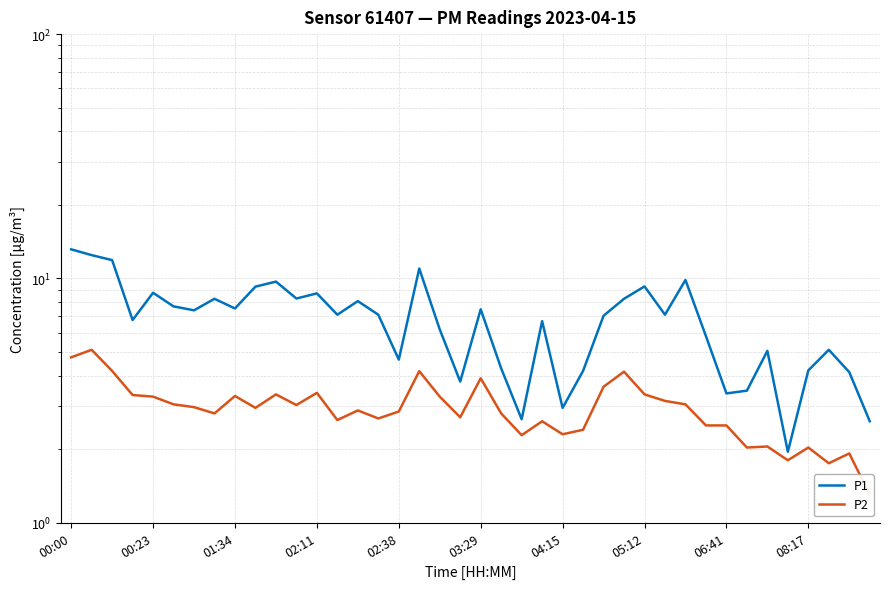

What is the value of the P2 point at the 3rd from the left?

4.2